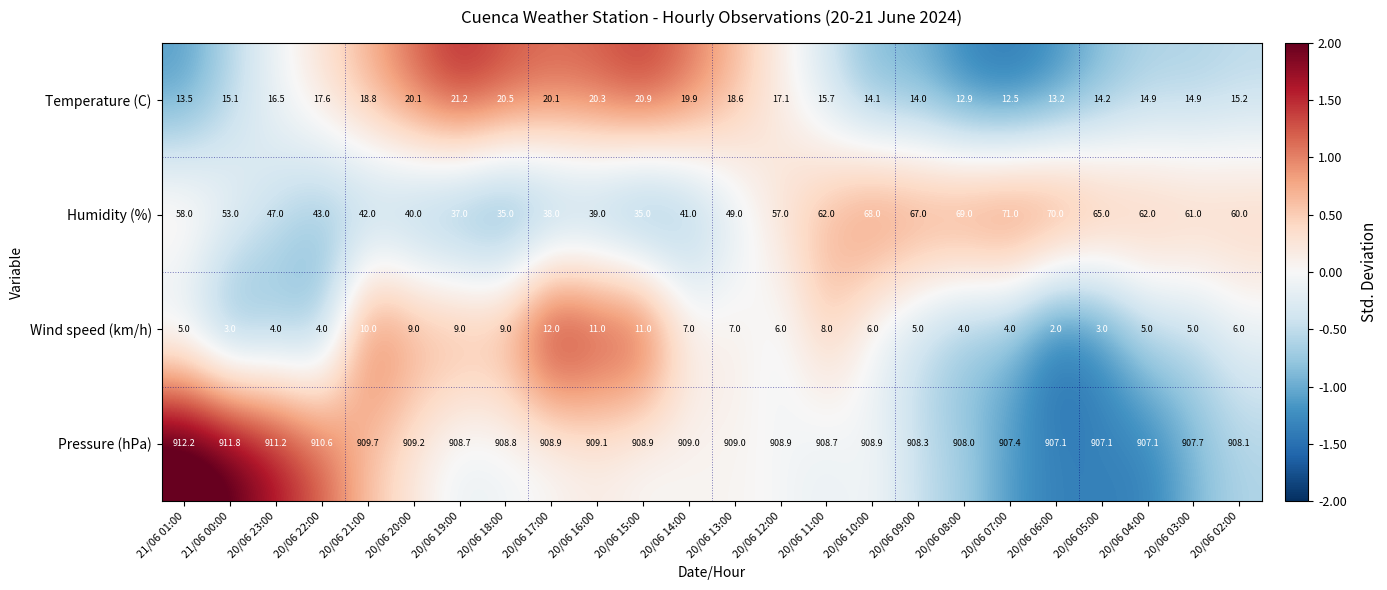

What is the sum of all Wind speed (km/h) values?

155.0